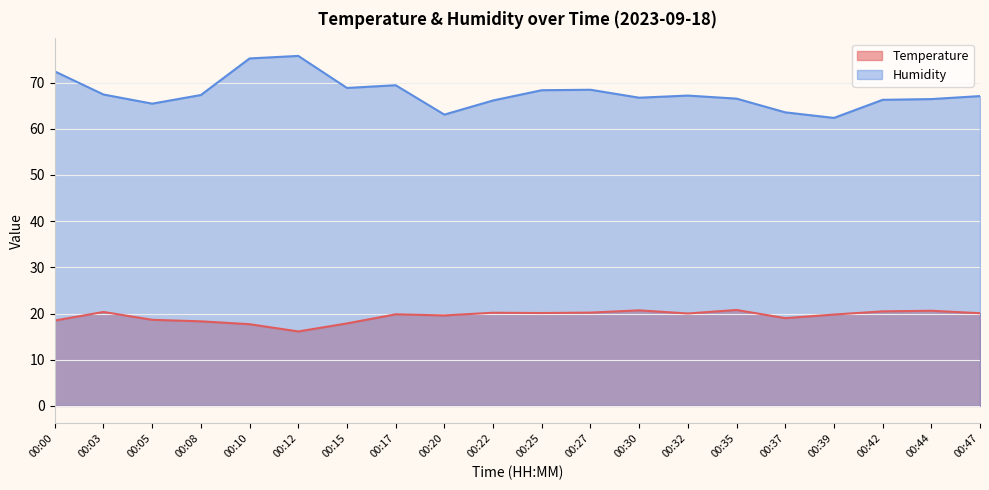

Which series changed the most between 00:10 and 00:27?

Humidity